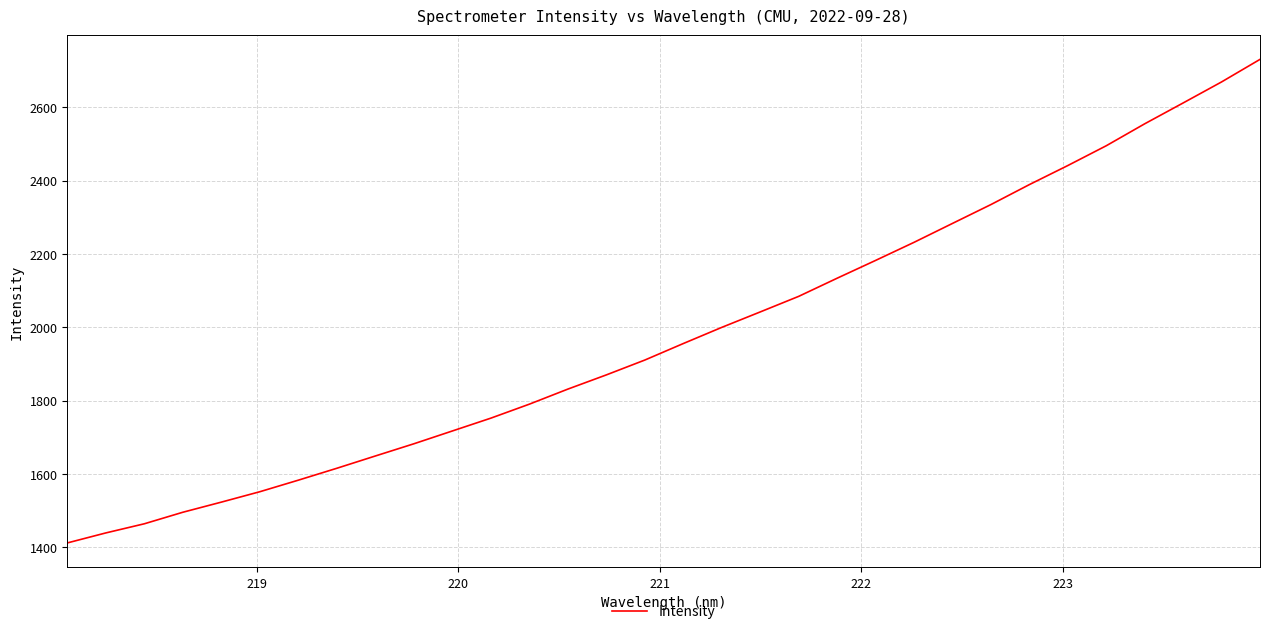

What is the difference between the maximum and minimum values?

1319.8